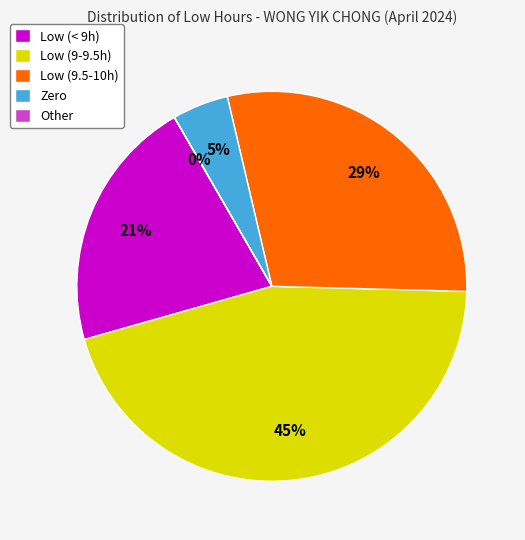

Which category has the biggest portion of the pie?

Low (9-9.5h)